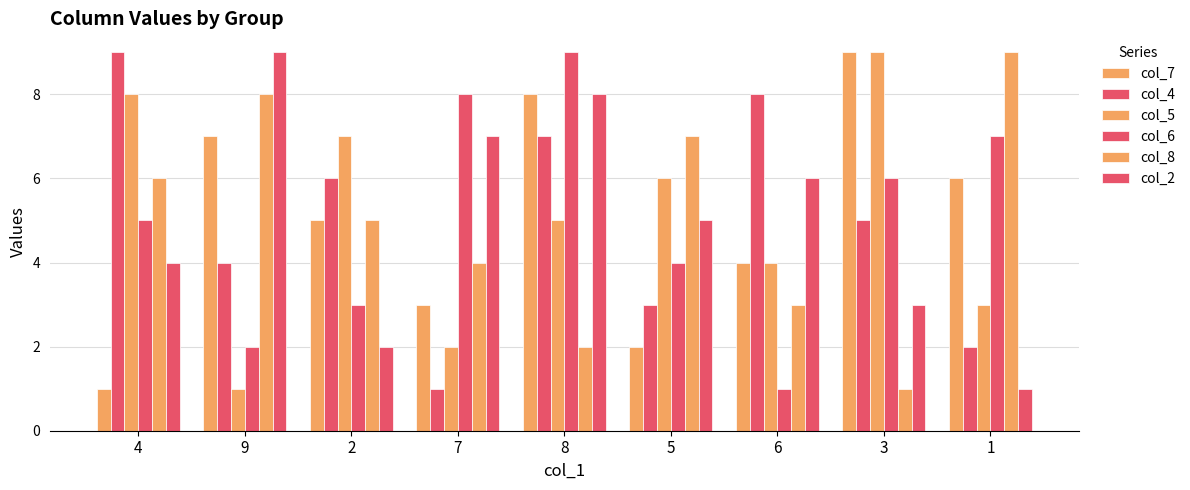

How many categories are shown in the chart?

9